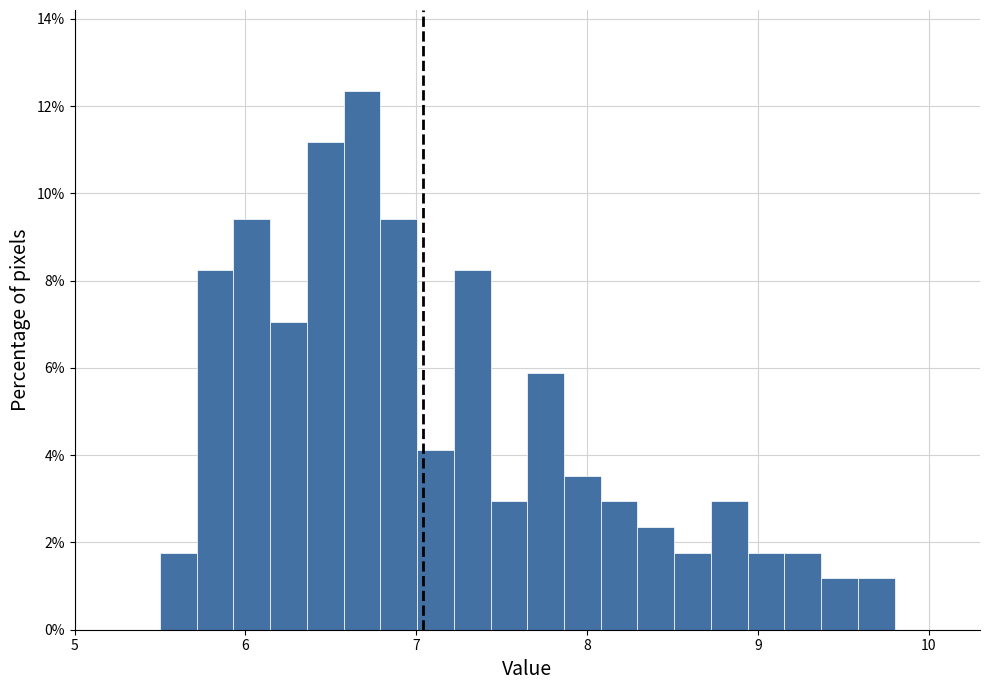

Read against the x-axis, roughly where is the centre of the tallest bar?

6.7